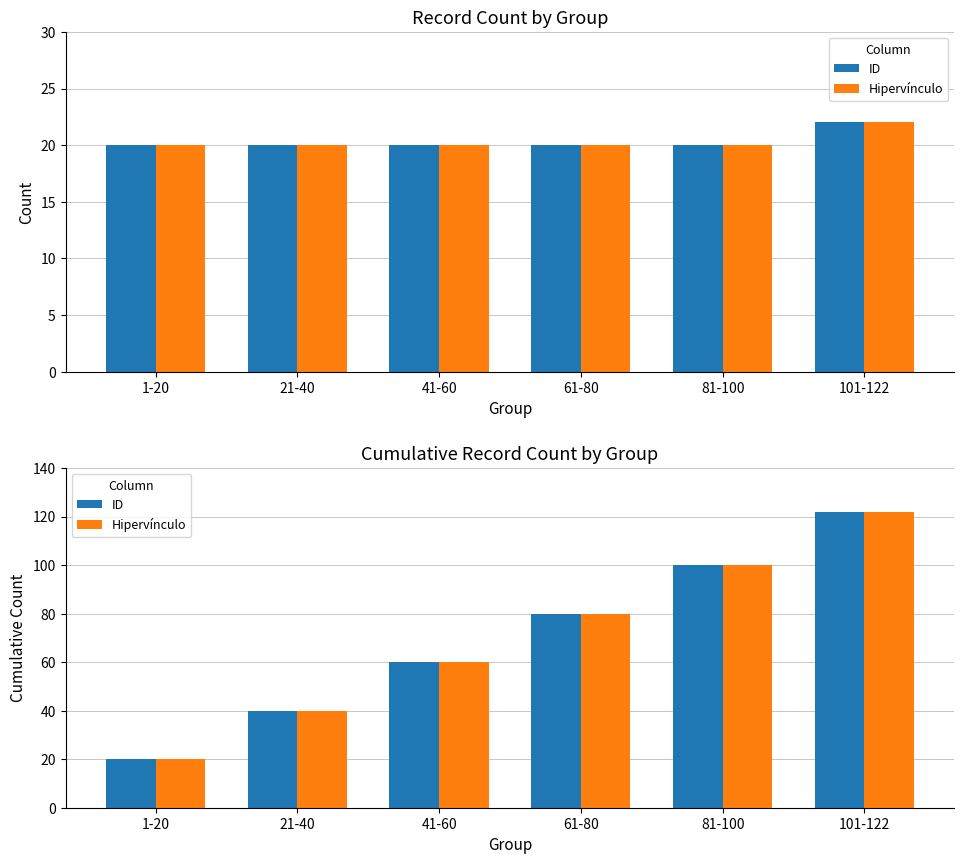

What is the greatest value displayed?

122